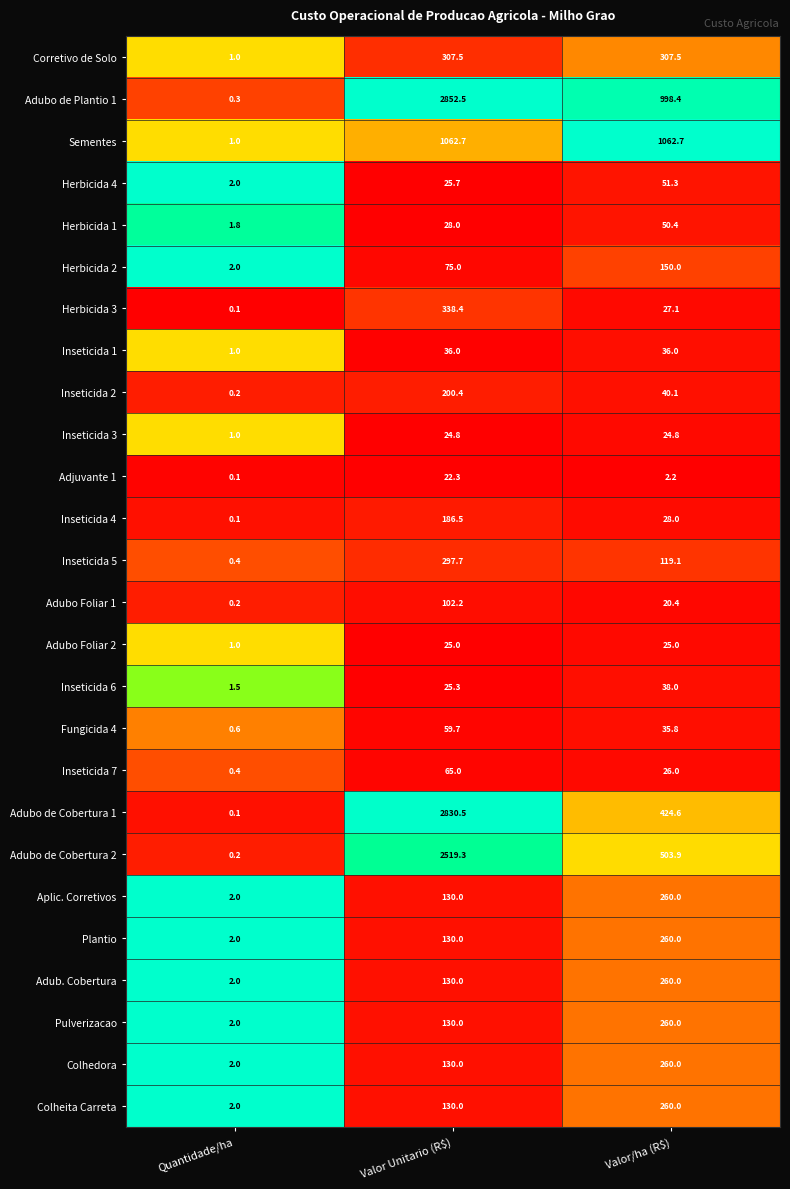

Which category has the lowest value across all series?

Quantidade/ha